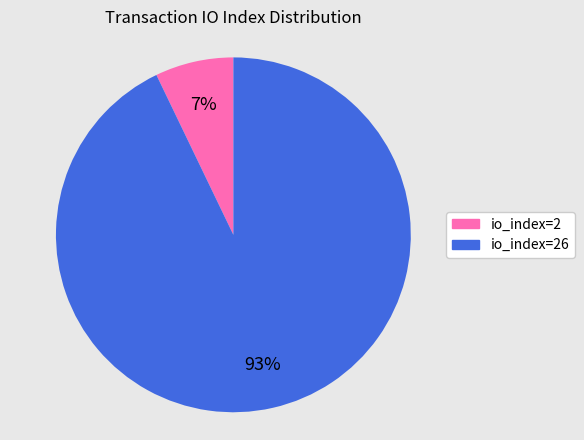

To the nearest percent, what is the difference between the largest and smallest slice percentages?

86%